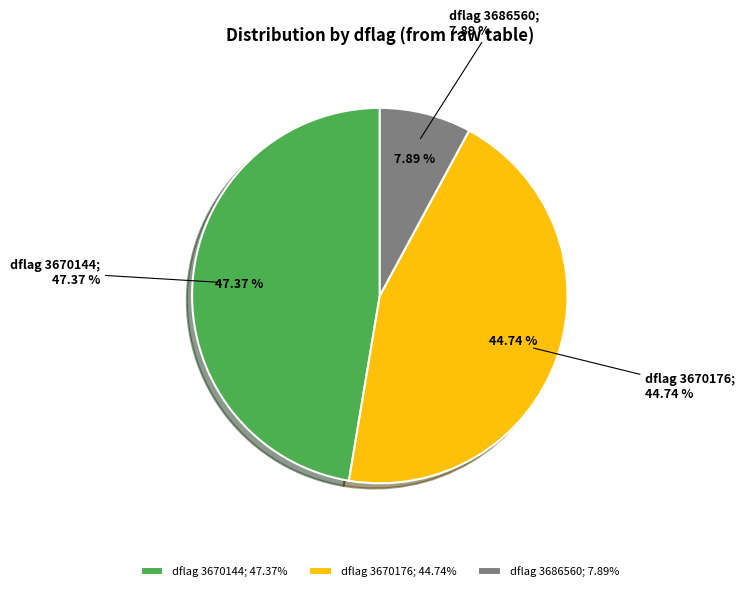

What is the change in value from 3670144 to 3670176?

-1